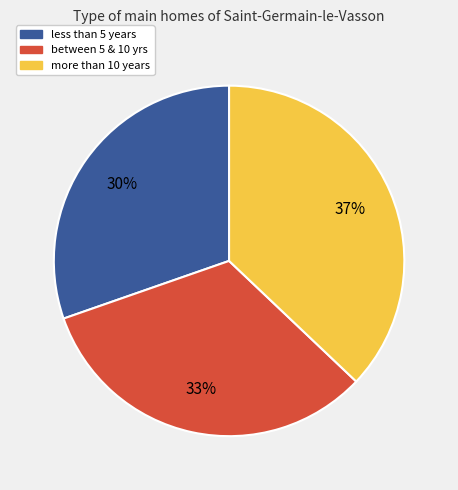

To the nearest percent, what is the average slice percentage?

33%